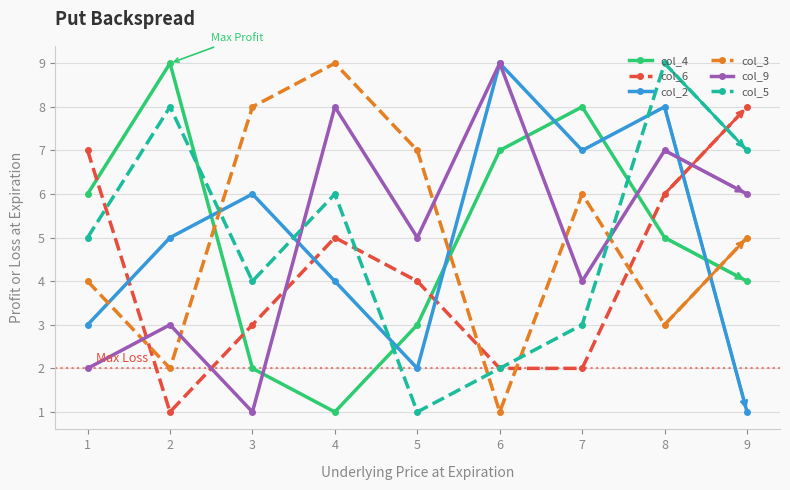

Does the chart have visible grid lines?

Yes